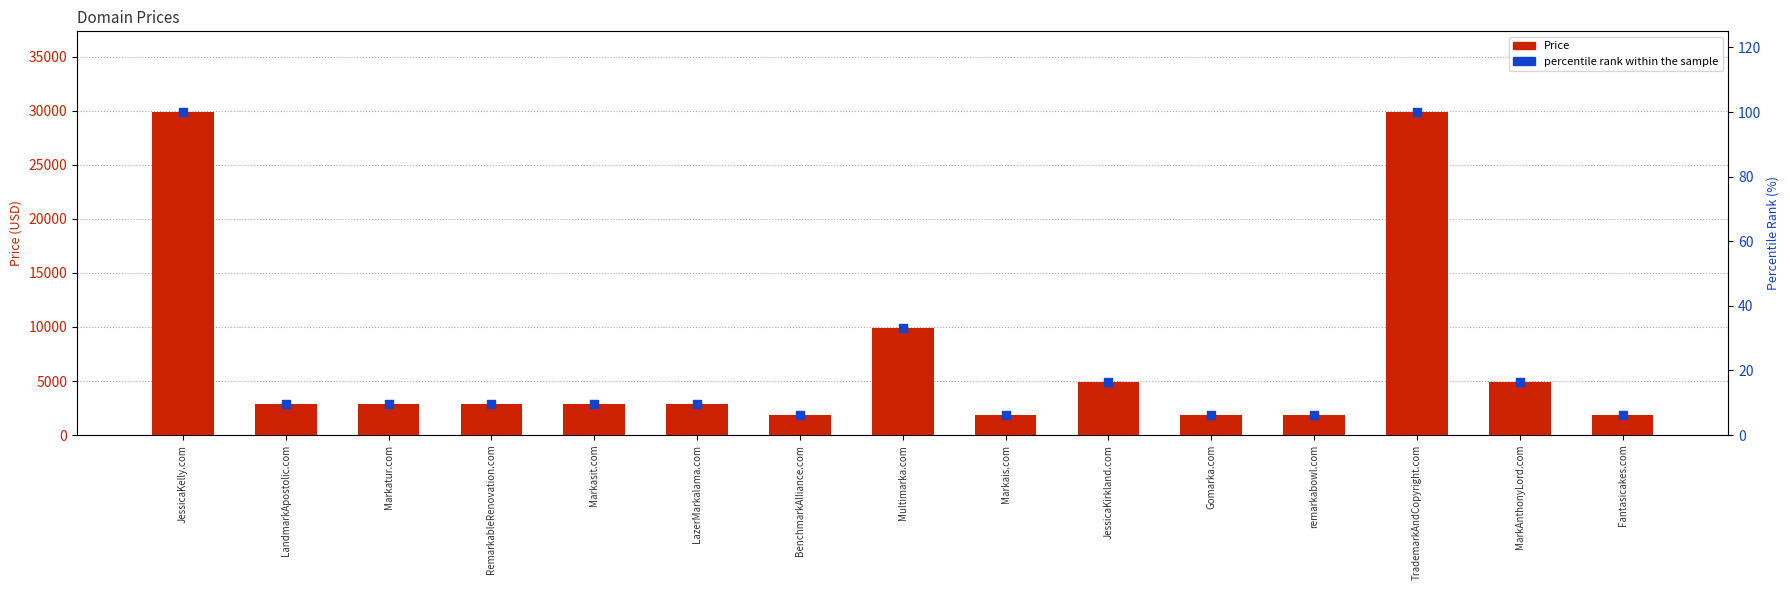

At how many categories does at least one series exceed 6525?

3